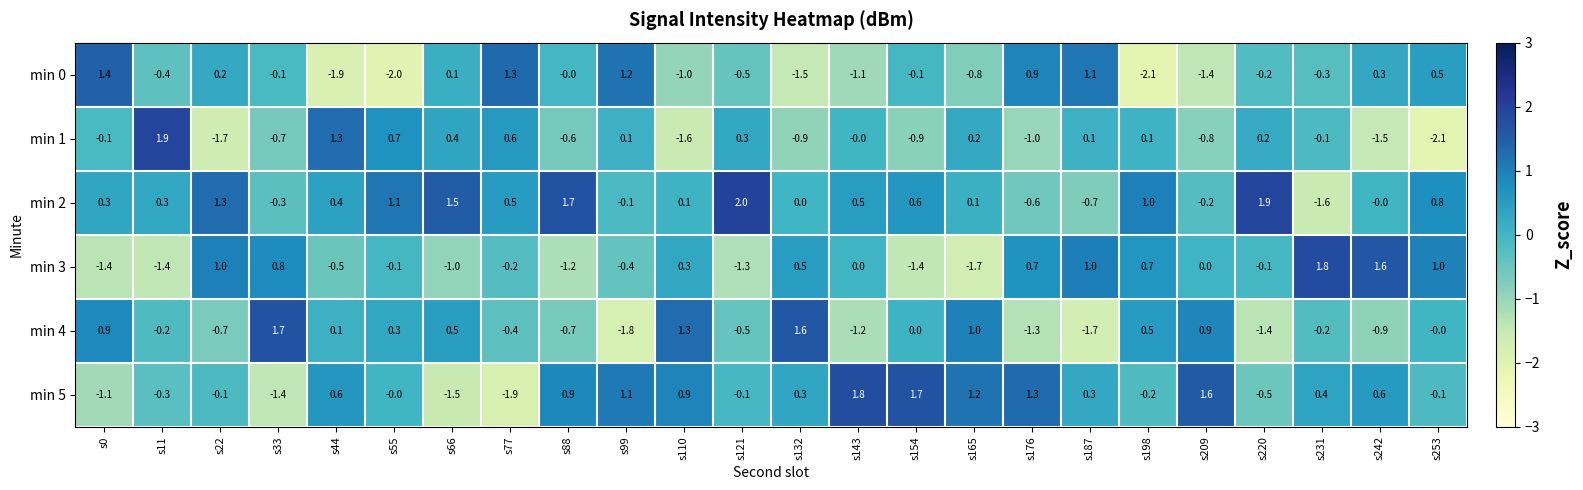

At which category does the chart reach its peak across all series?

s121